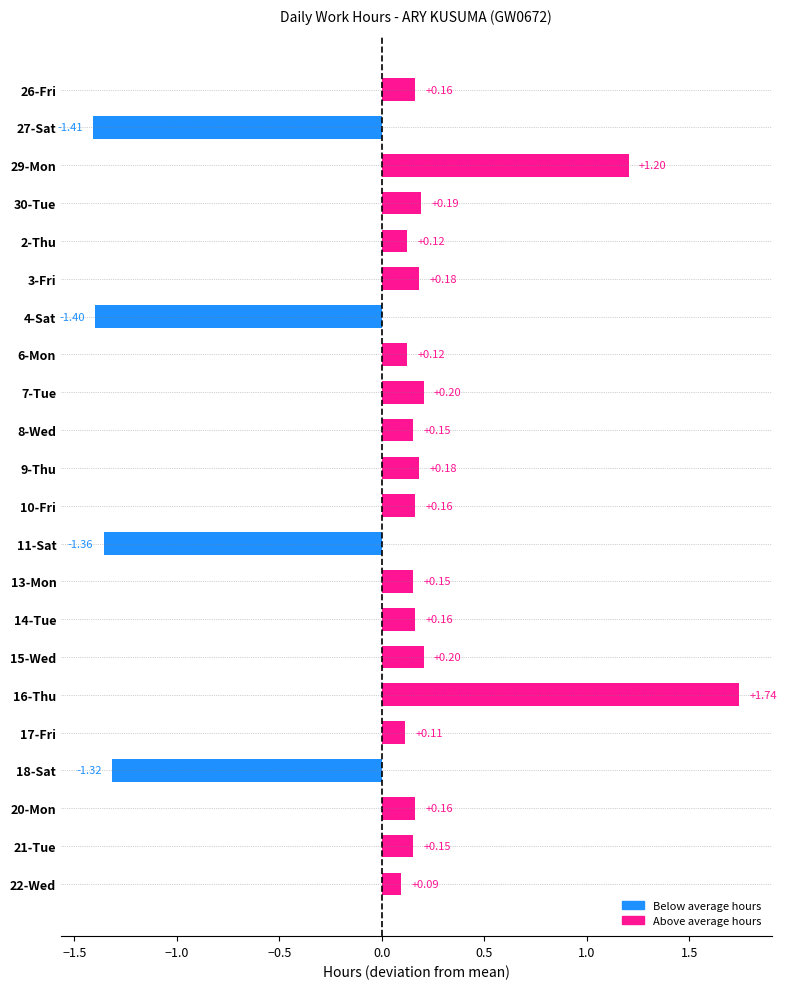

What is the difference between the values at 4-Sat and 30-Tue?

1.6